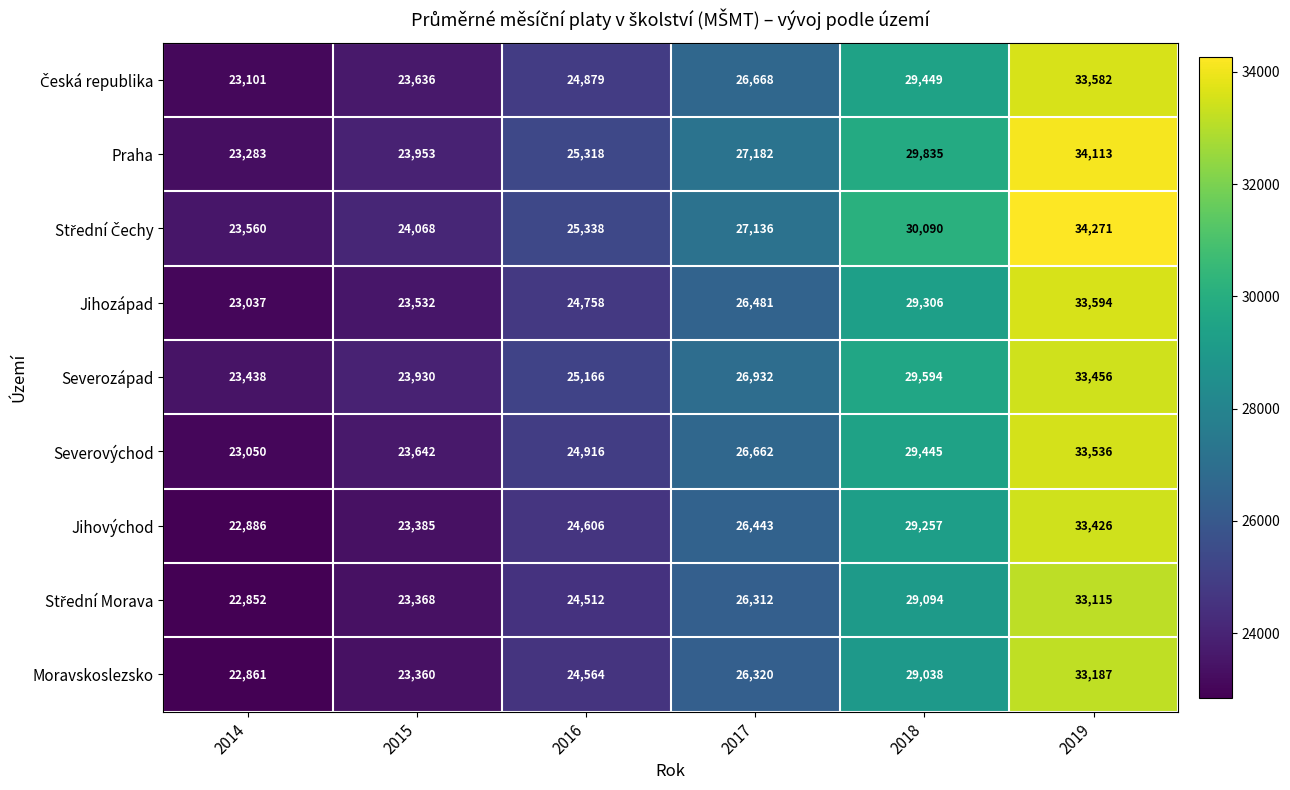

At how many categories does at least one series exceed 32958?

1